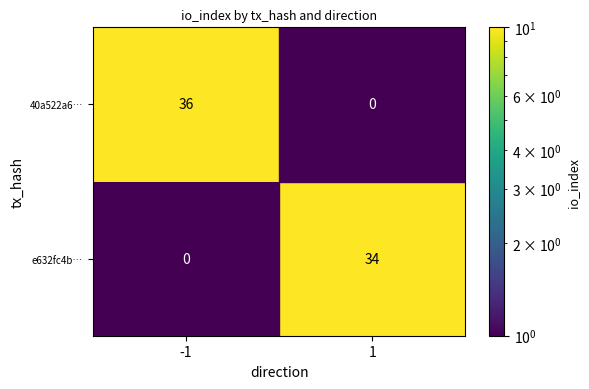

The e632fc4b… series shows 21 at 1. True or false?

False